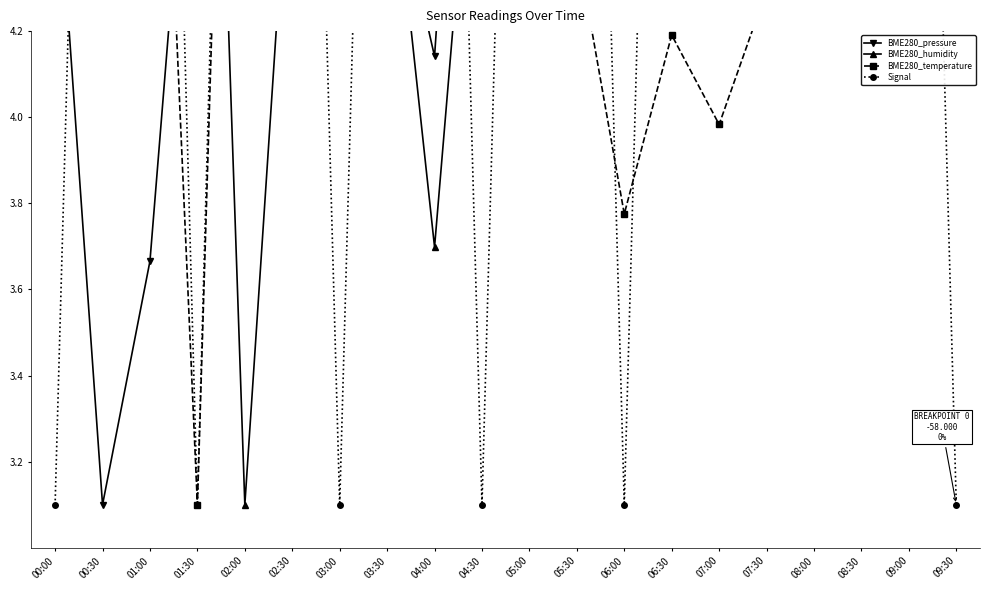

Count the number of categories in the chart.

20